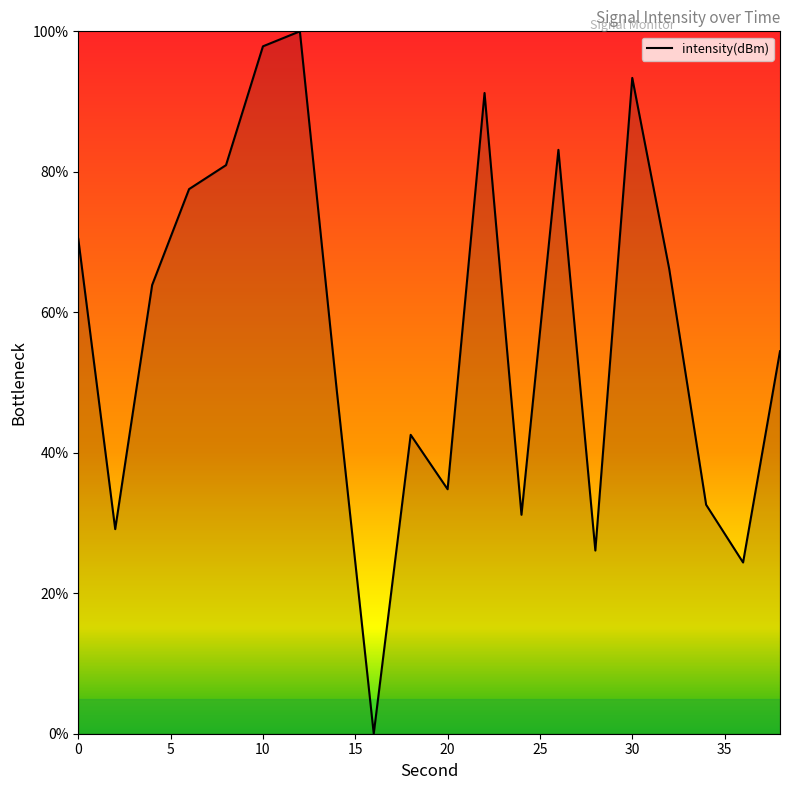

What is the difference between the maximum and minimum values?

100.0